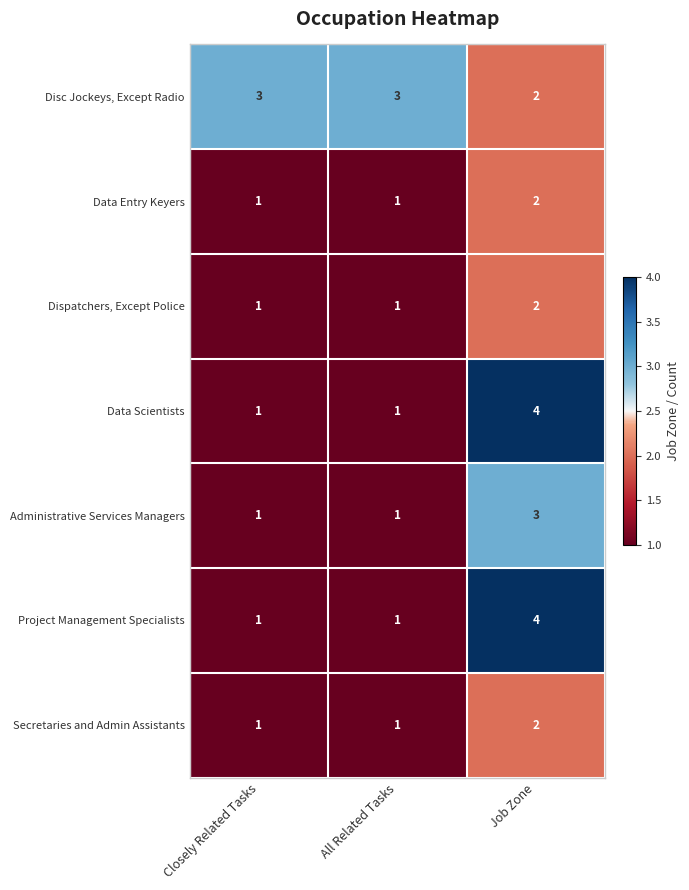

Reading left to right, transcribe all the data shown in this chart.

Disc Jockeys, Except Radio: 3	3	2
Data Entry Keyers: 1	1	2
Dispatchers, Except Police: 1	1	2
Data Scientists: 1	1	4
Administrative Services Managers: 1	1	3
Project Management Specialists: 1	1	4
Secretaries and Admin Assistants: 1	1	2